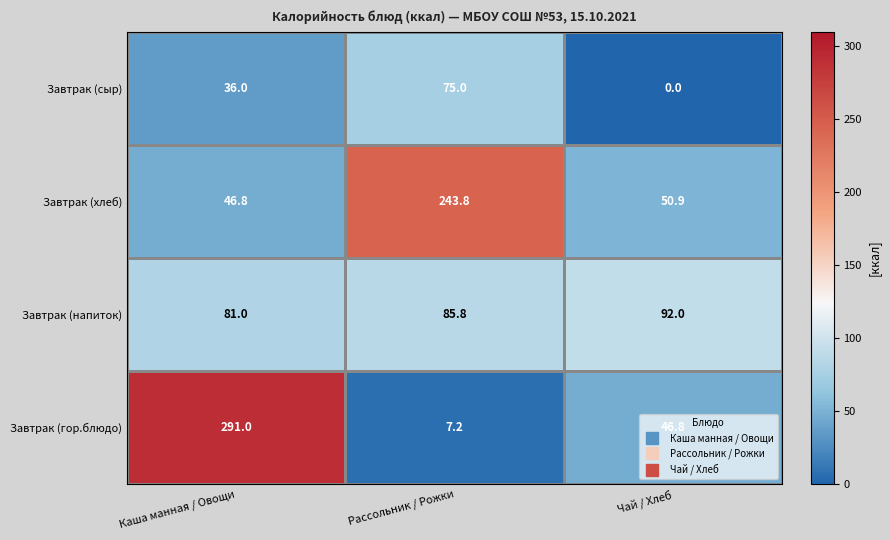

True or false: Завтрак (хлеб) has a value of 74.8 at Чай / Хлеб.

False